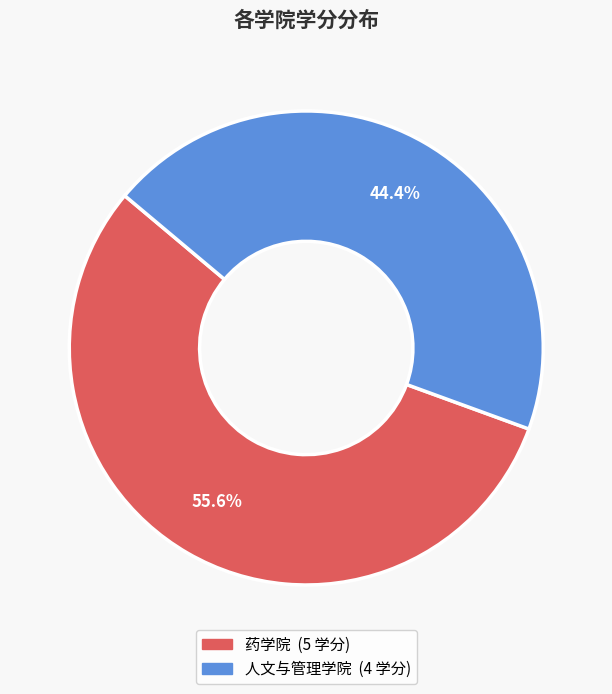

How many slices are in this pie chart?

2